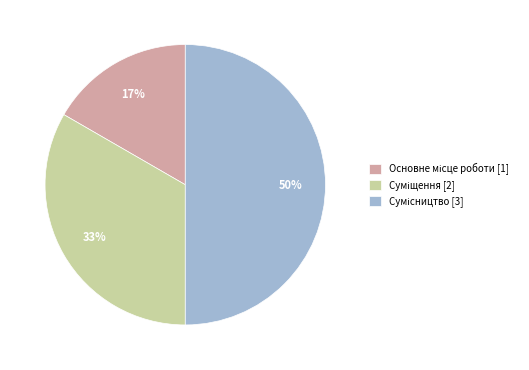

What is the largest slice in the pie chart?

Сумісництво